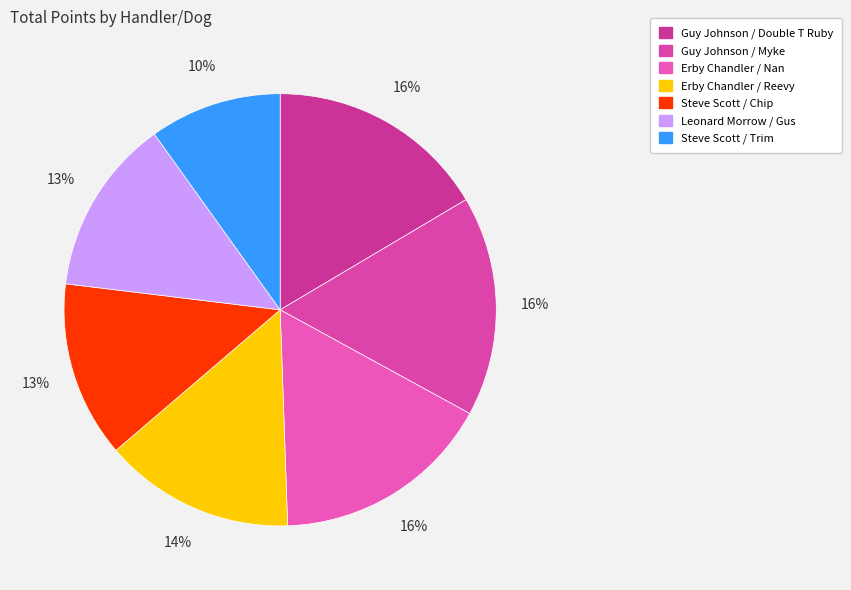

Which category has the smallest portion of the pie?

Steve Scott / Trim